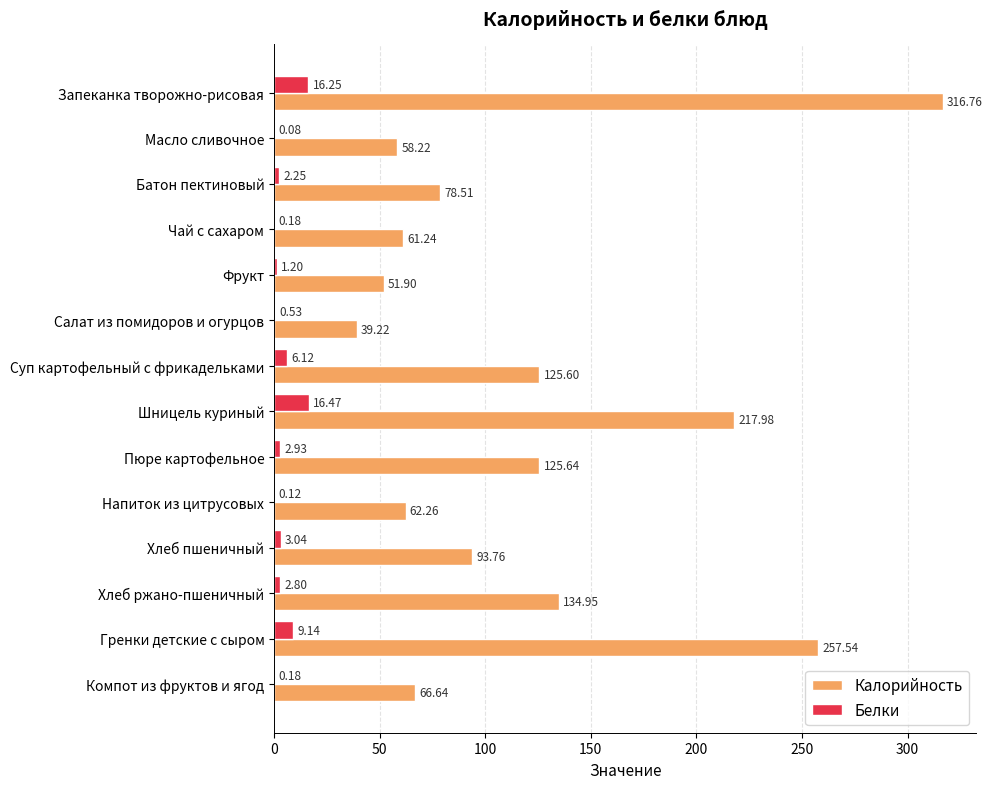

Between Батон пектиновый and Компот из фруктов и ягод, which series saw the biggest shift?

Калорийность